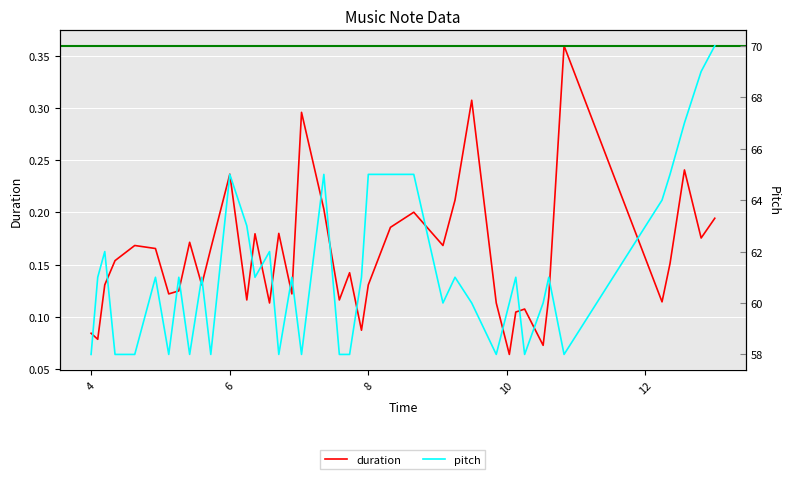

What is the difference between the maximum and minimum values in the duration series?

0.3